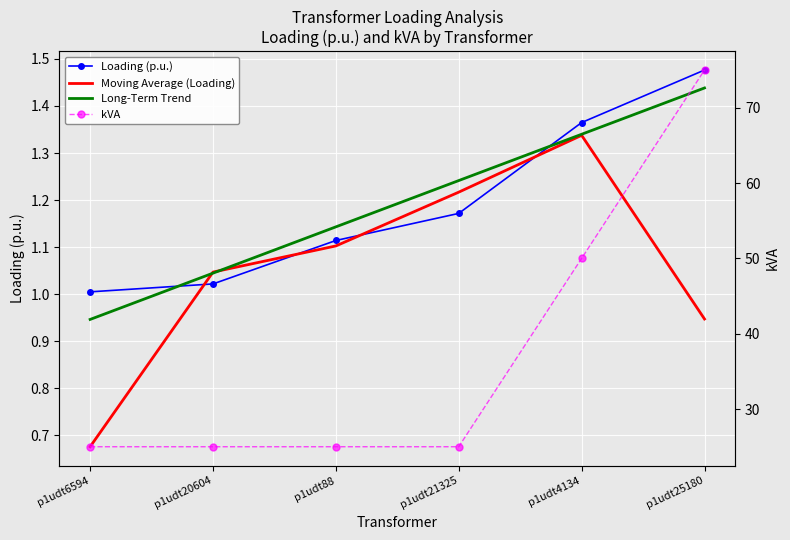

Count the number of categories in the chart.

6